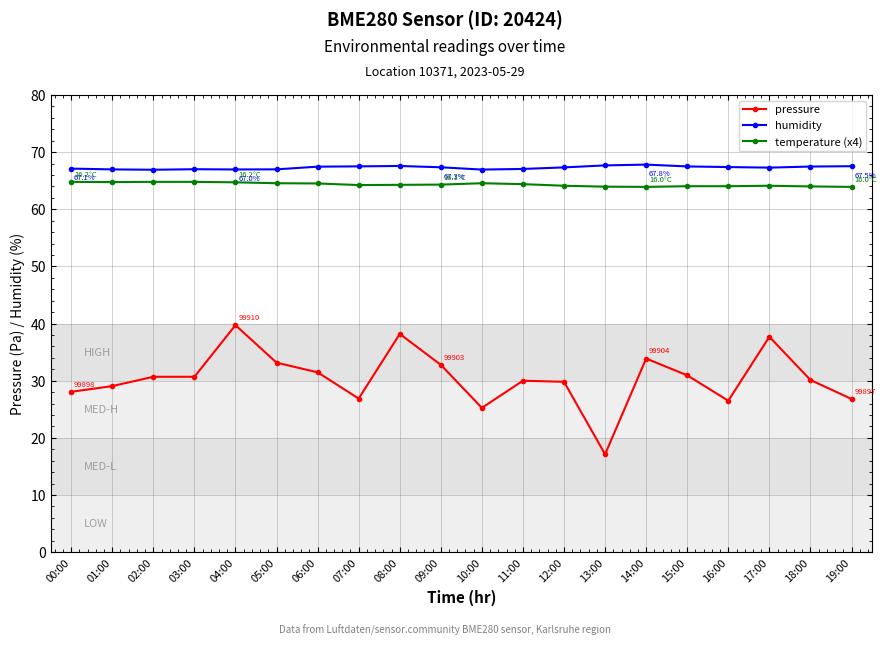

Which series has the widest spread of values?

pressure